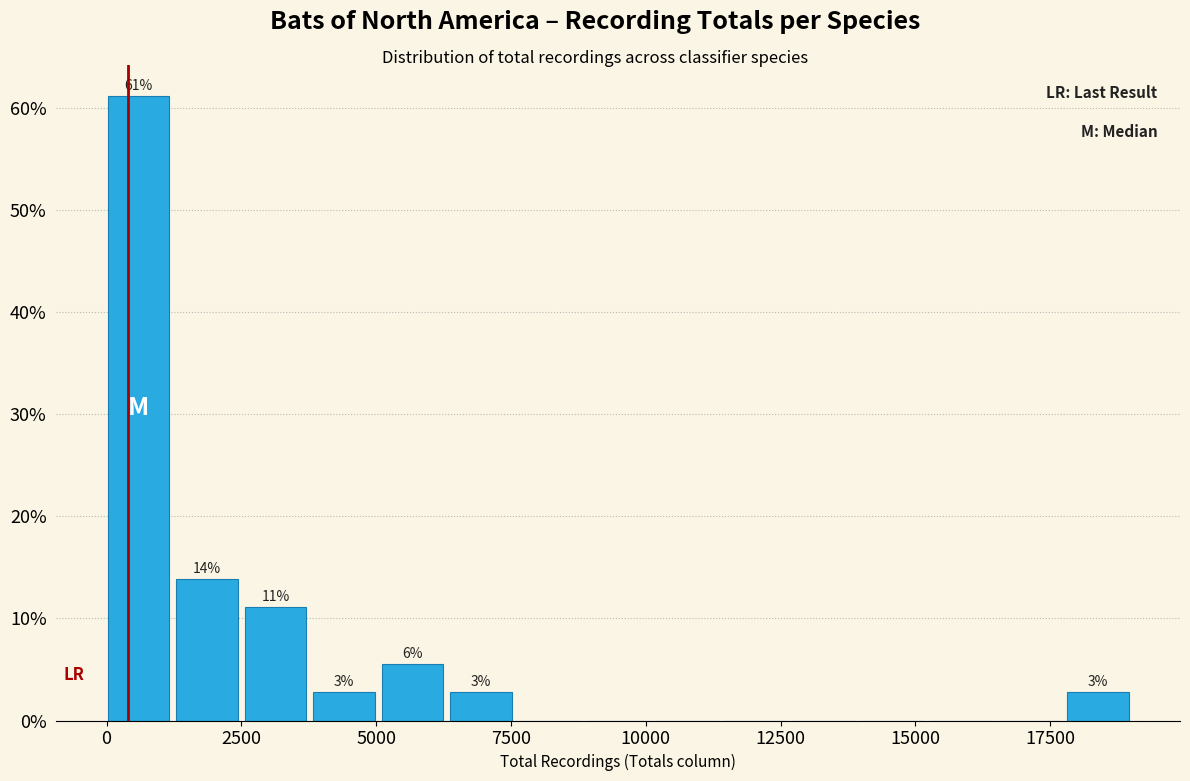

Read against the x-axis, roughly where is the centre of the tallest bar?

500